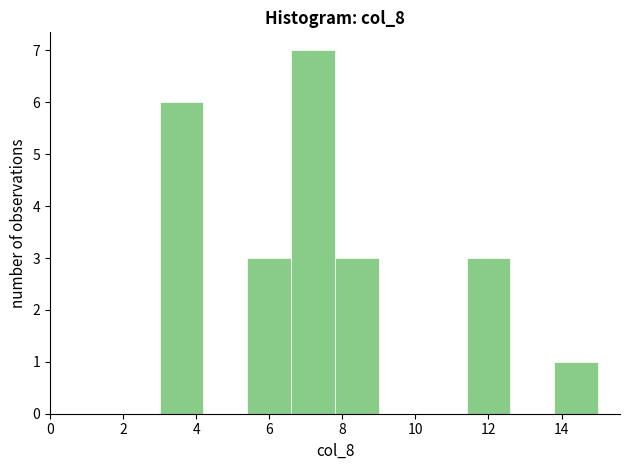

Over which range of the x-axis is the bar tallest?

6.6 to 7.8